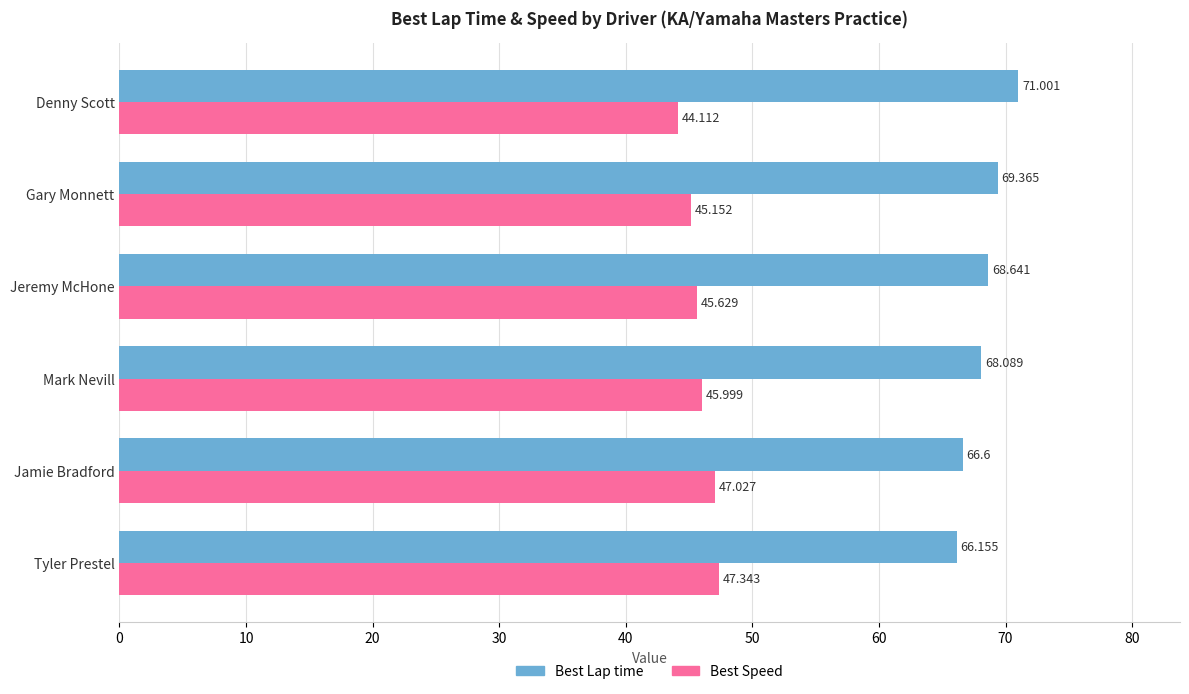

Which series has the widest spread of values?

Best Lap time